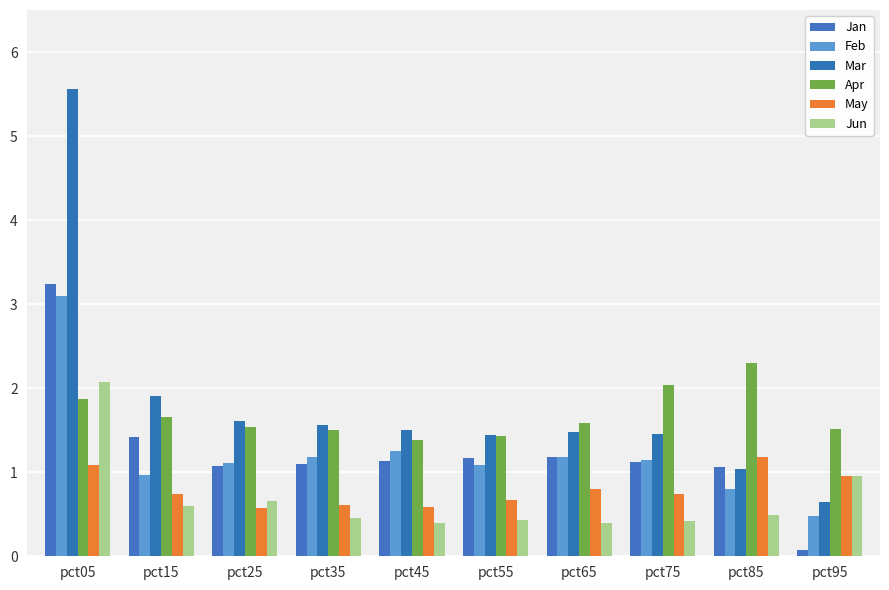

Reading left to right, extract all data points from this chart.

Jan: 3.2	1.4	1.1	1.1	1.1	1.2	1.2	1.1	1.1	0.1
Feb: 3.1	1.0	1.1	1.2	1.2	1.1	1.2	1.1	0.8	0.5
Mar: 5.6	1.9	1.6	1.6	1.5	1.4	1.5	1.5	1.0	0.6
Apr: 1.9	1.7	1.5	1.5	1.4	1.4	1.6	2.0	2.3	1.5
May: 1.1	0.7	0.6	0.6	0.6	0.7	0.8	0.7	1.2	1.0
Jun: 2.1	0.6	0.7	0.5	0.4	0.4	0.4	0.4	0.5	1.0